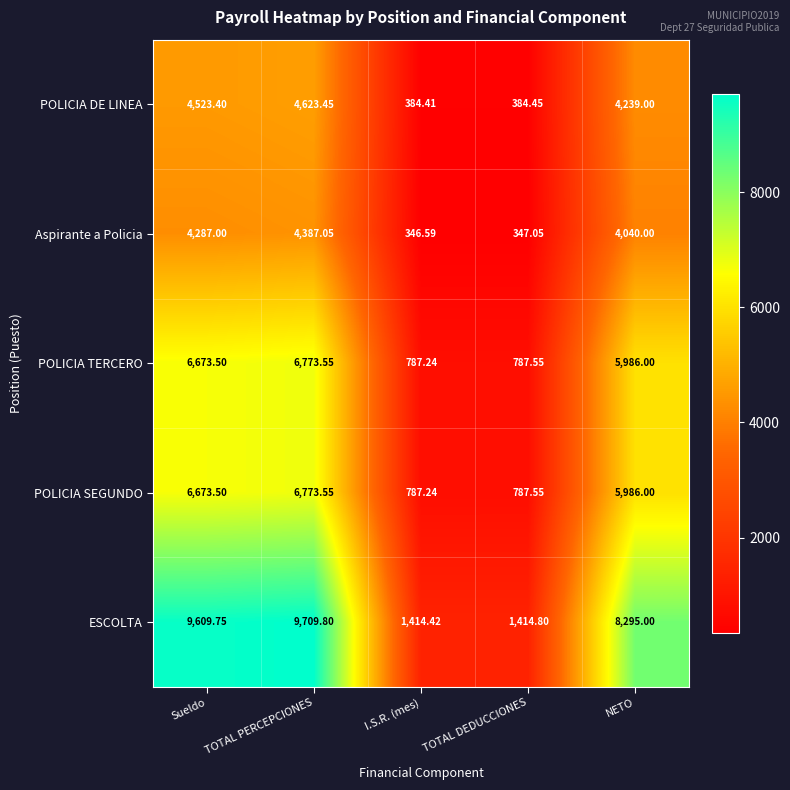

At which label does Aspirante a Policia first exceed 4040?

Sueldo